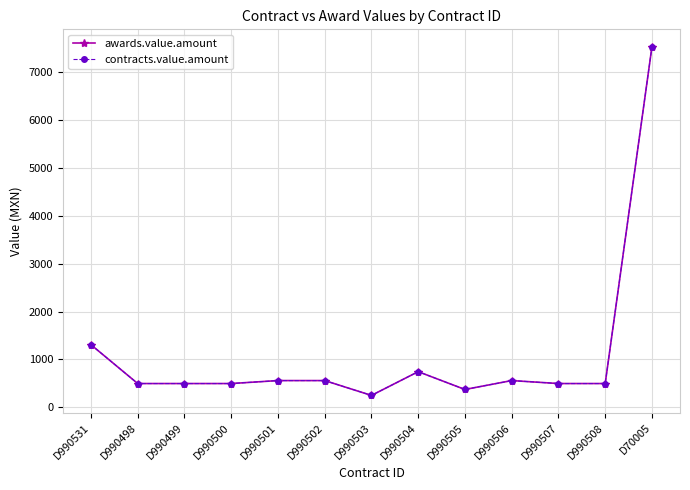

How many interior local valleys does the contracts.value.amount series have?

2